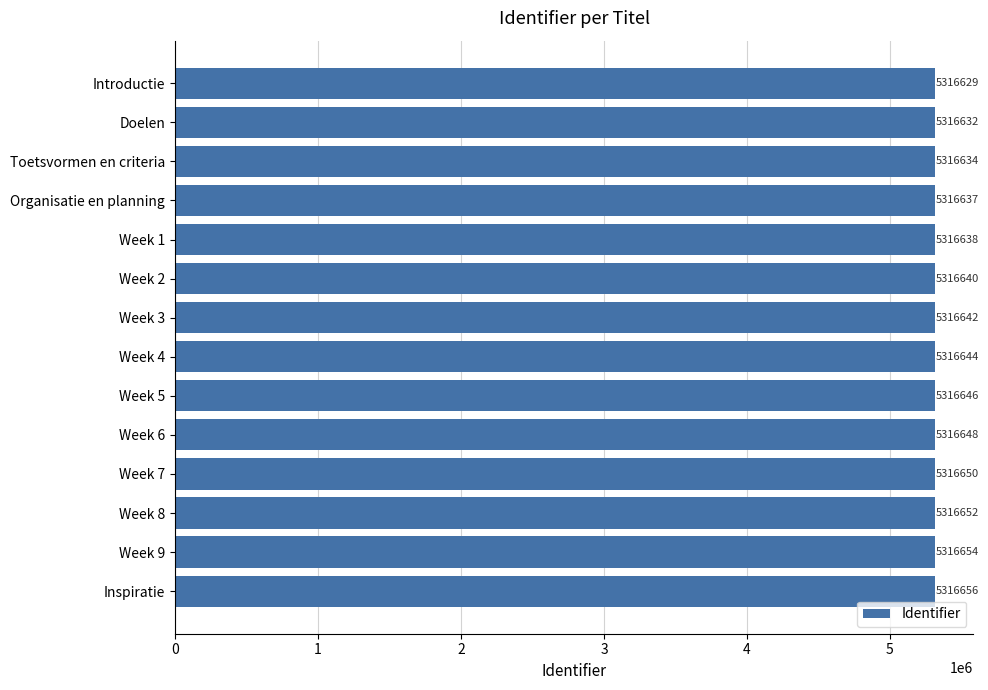

Rank the categories by value from highest to lowest.

Inspiratie, Week 9, Week 8, Week 7, Week 6, Week 5, Week 4, Week 3, Week 2, Week 1, Organisatie en planning, Toetsvormen en criteria, Doelen, Introductie